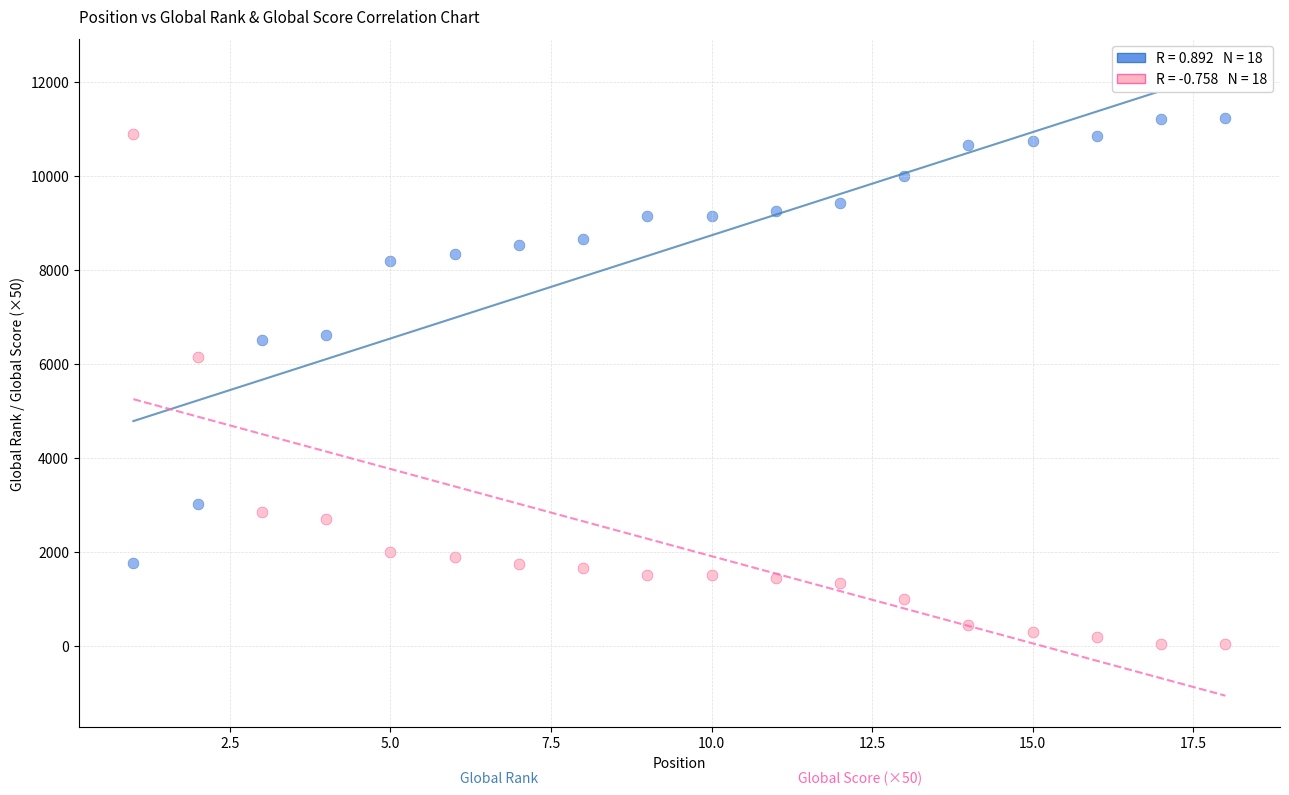

Across all data points, what is the range of X values (max minus min)?

17